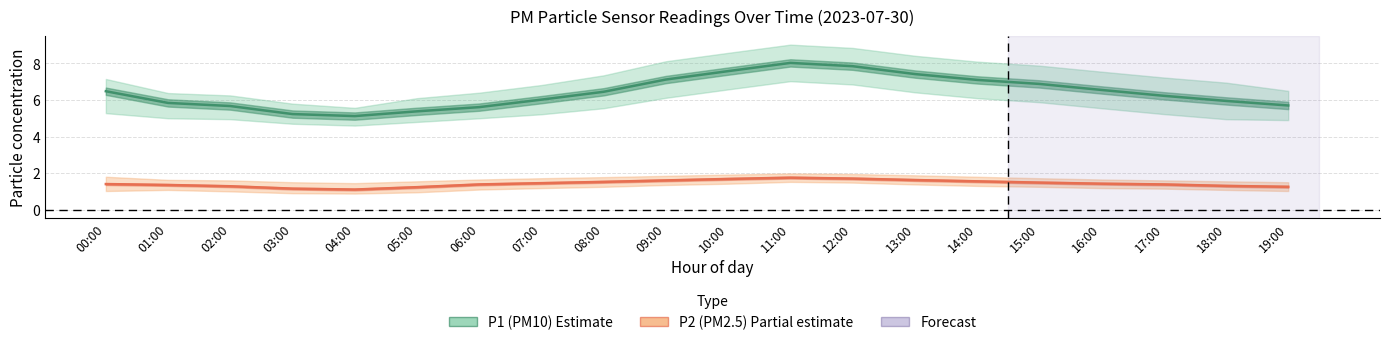

What is the approximate value of P1 at 19:00?

5.7